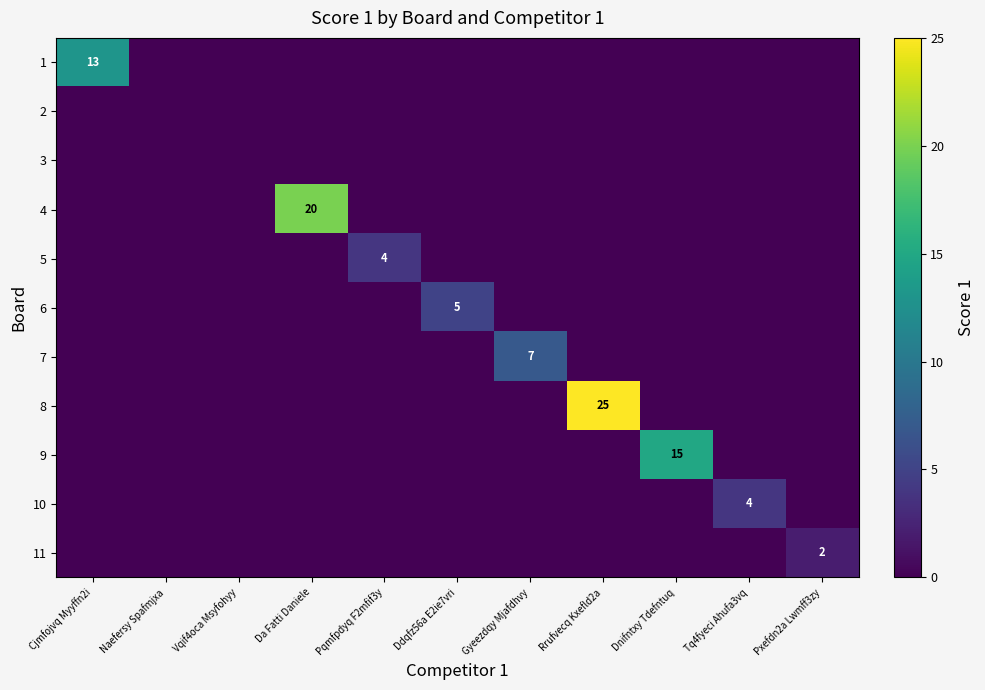

True or false: 6 has a value of 5 at Ddqfz56a E2ie7vri.

True